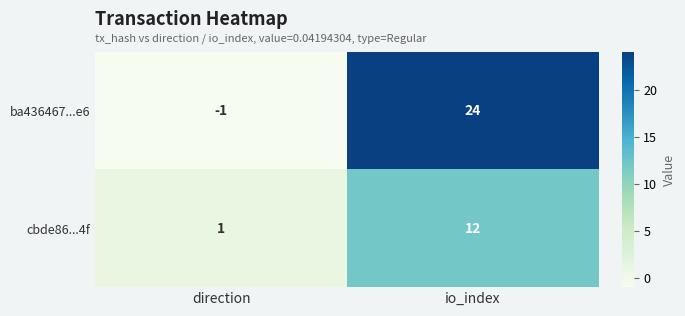

How many data points in ba436467...e6 are less than 24?

1